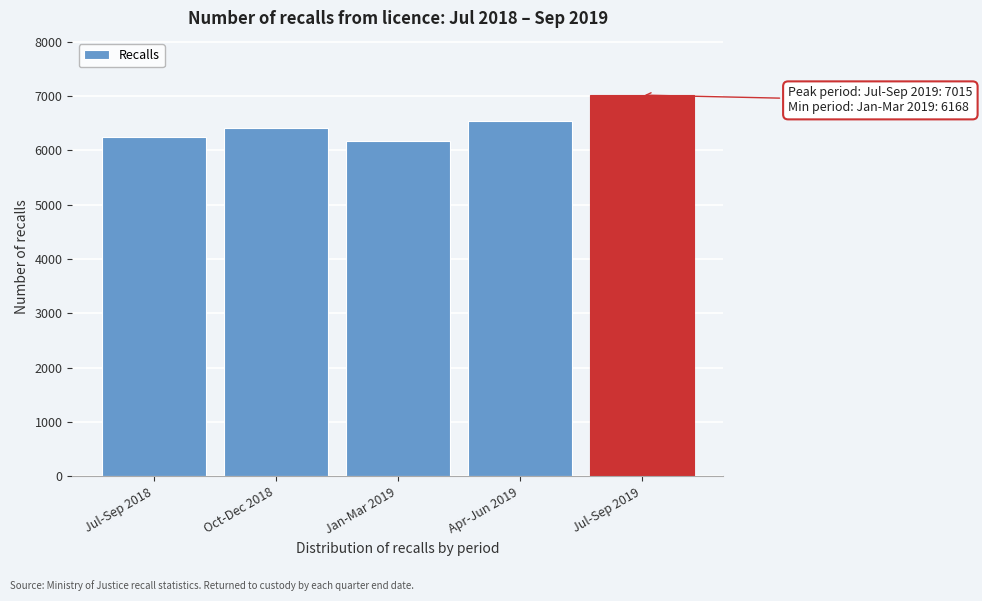

Reading left to right, transcribe all the data shown in this chart.

6240	6413	6168	6531	7015